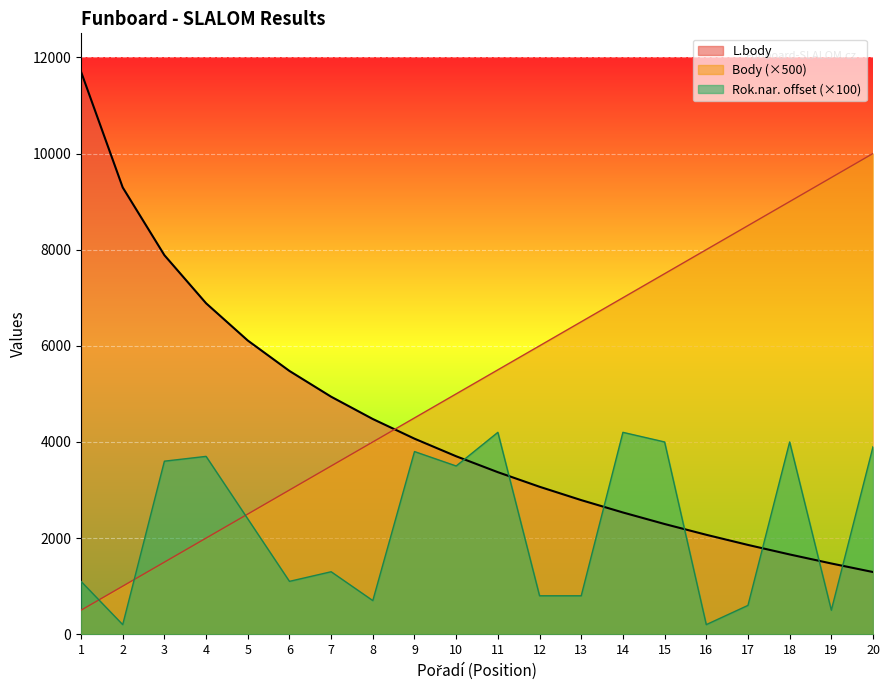

At how many categories does at least one series exceed 3942?

20